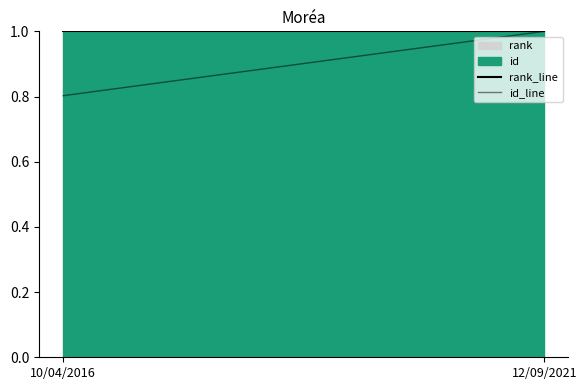

What value does the rank_line series have at 10/04/2016?

1.0